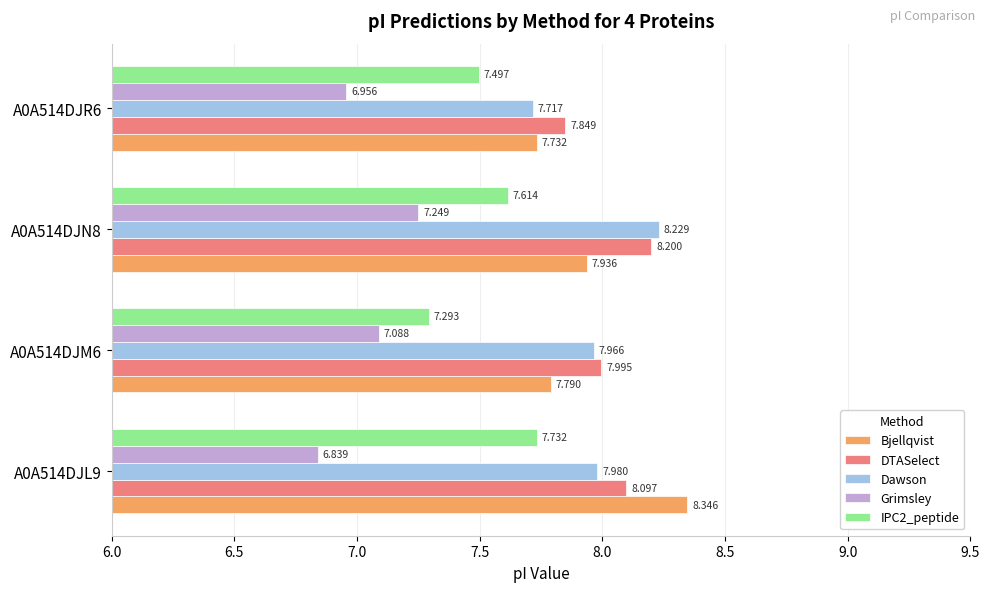

Which series has the largest total across all categories?

DTASelect